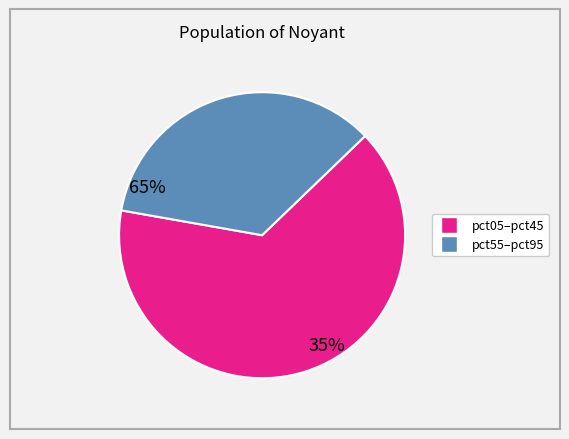

Combined, do pct55–pct95 and pct05–pct45 account for over 50%?

Yes